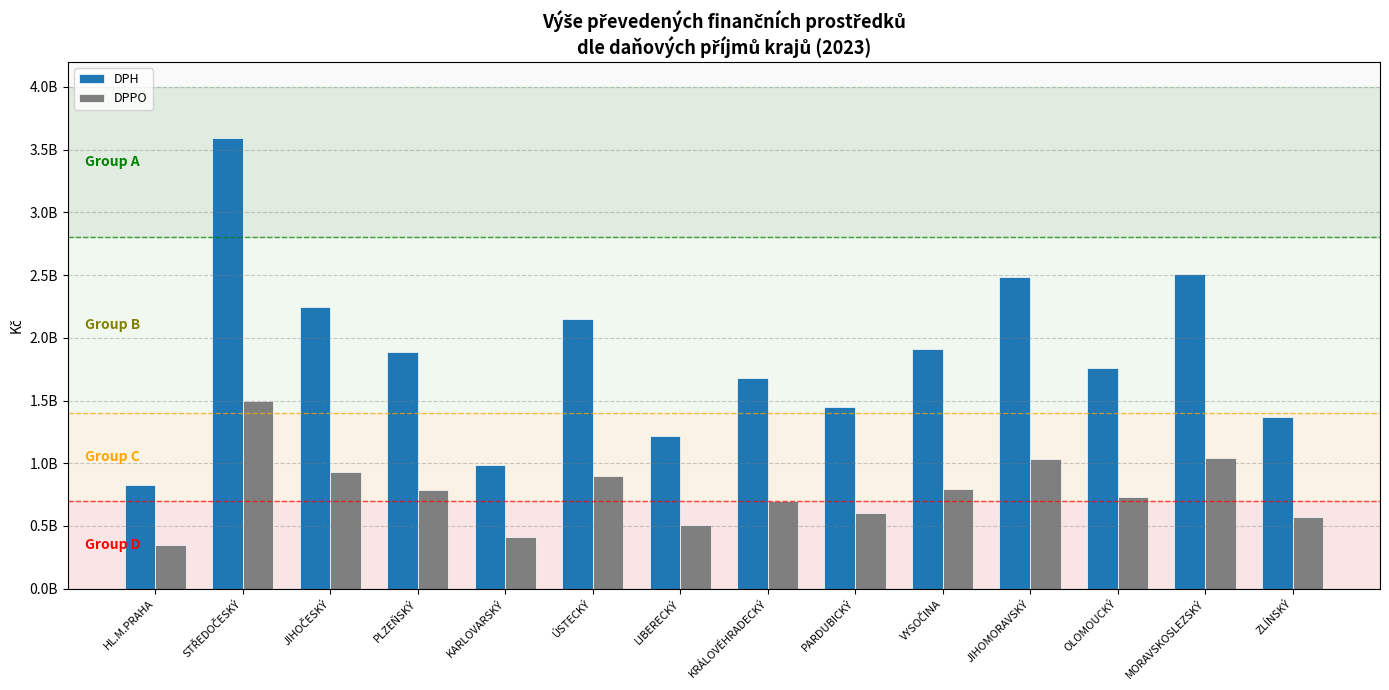

What is the sum of all DPH values?

26079830584.1